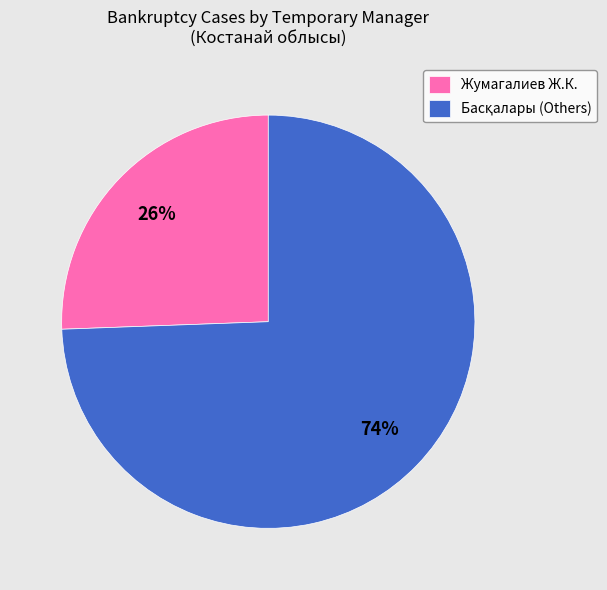

Which slice is the smallest?

Жумагалиев Ж.К.